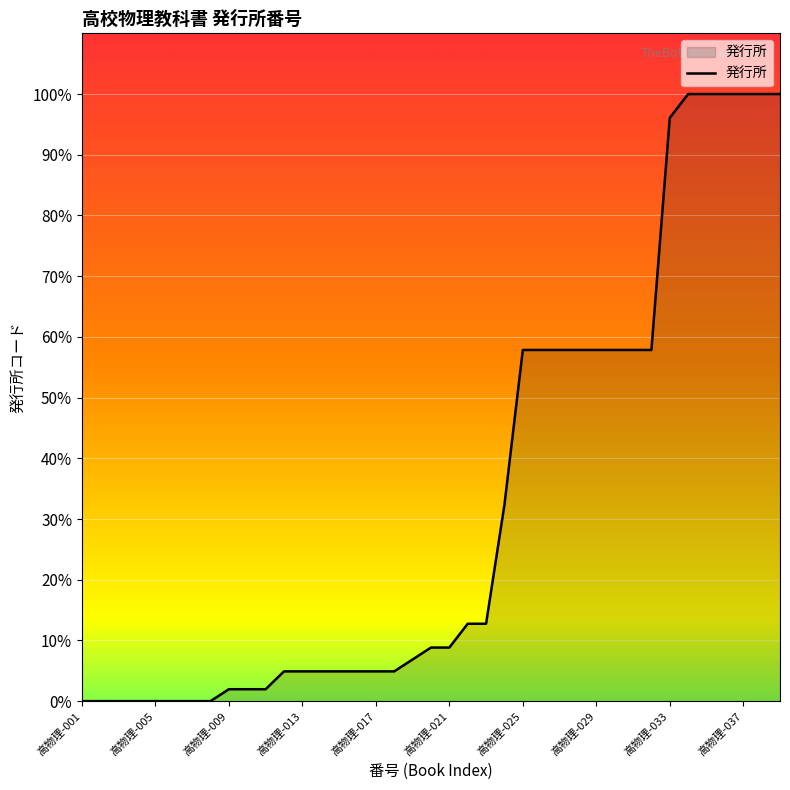

What is the difference between the maximum and minimum values?

100.0